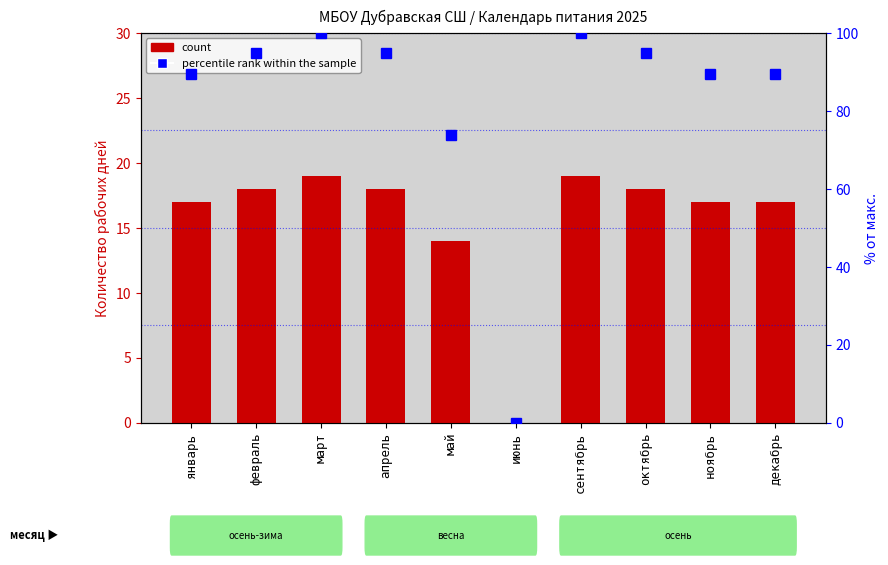

What is the highest value of the percentile rank within the sample series?

100.0